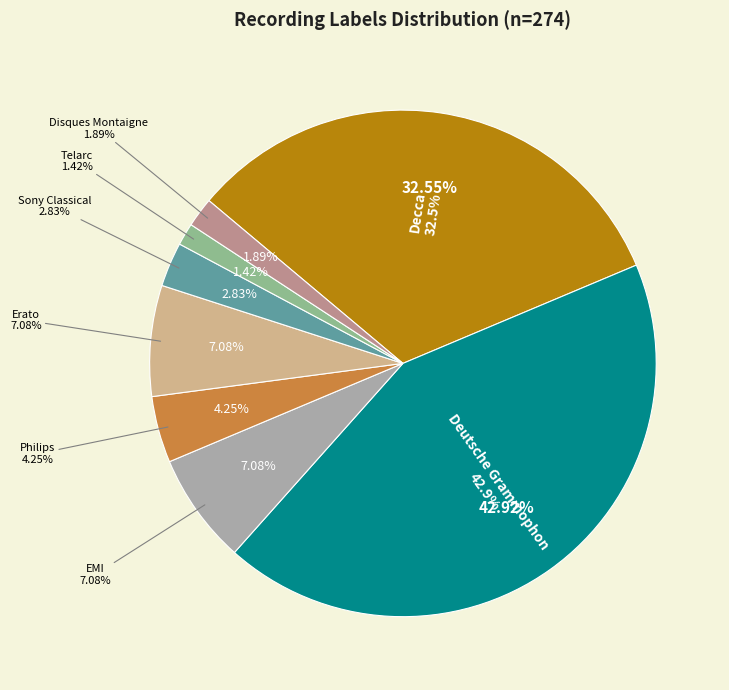

Does Erato account for over 50% of the chart?

No